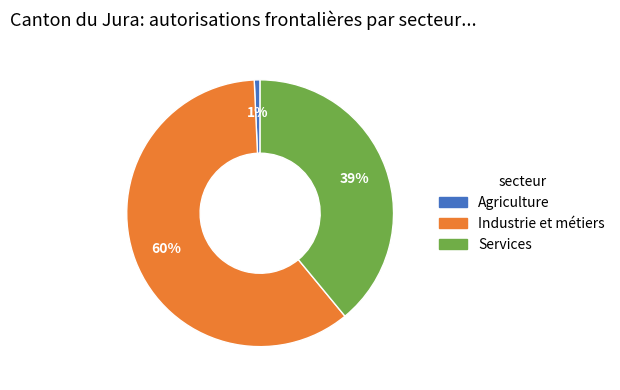

Does any single category account for the majority?

Yes